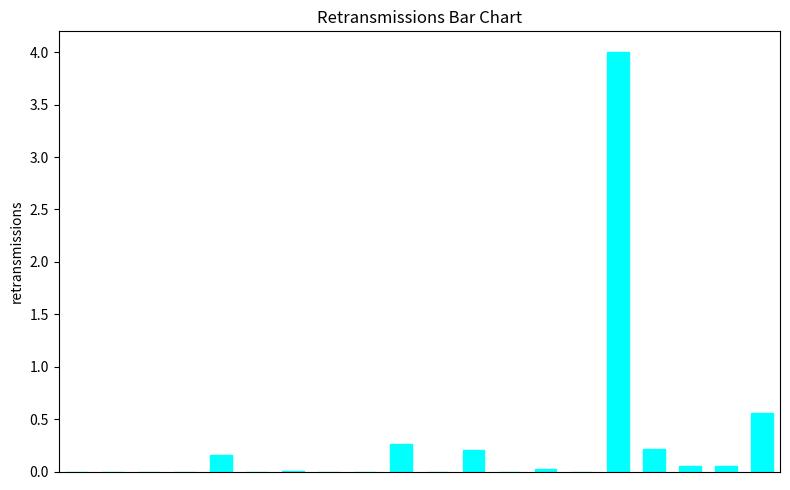

What is the maximum value shown in the chart?

4.0